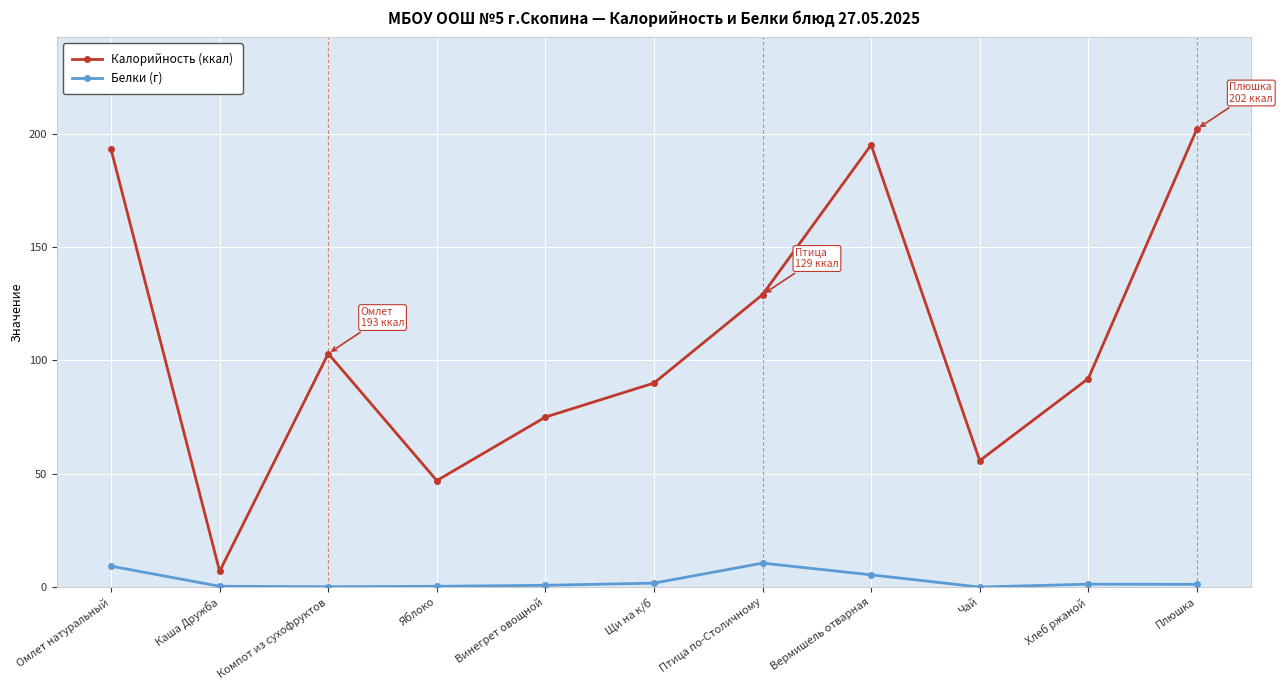

What is the maximum value shown in the chart?

202.0